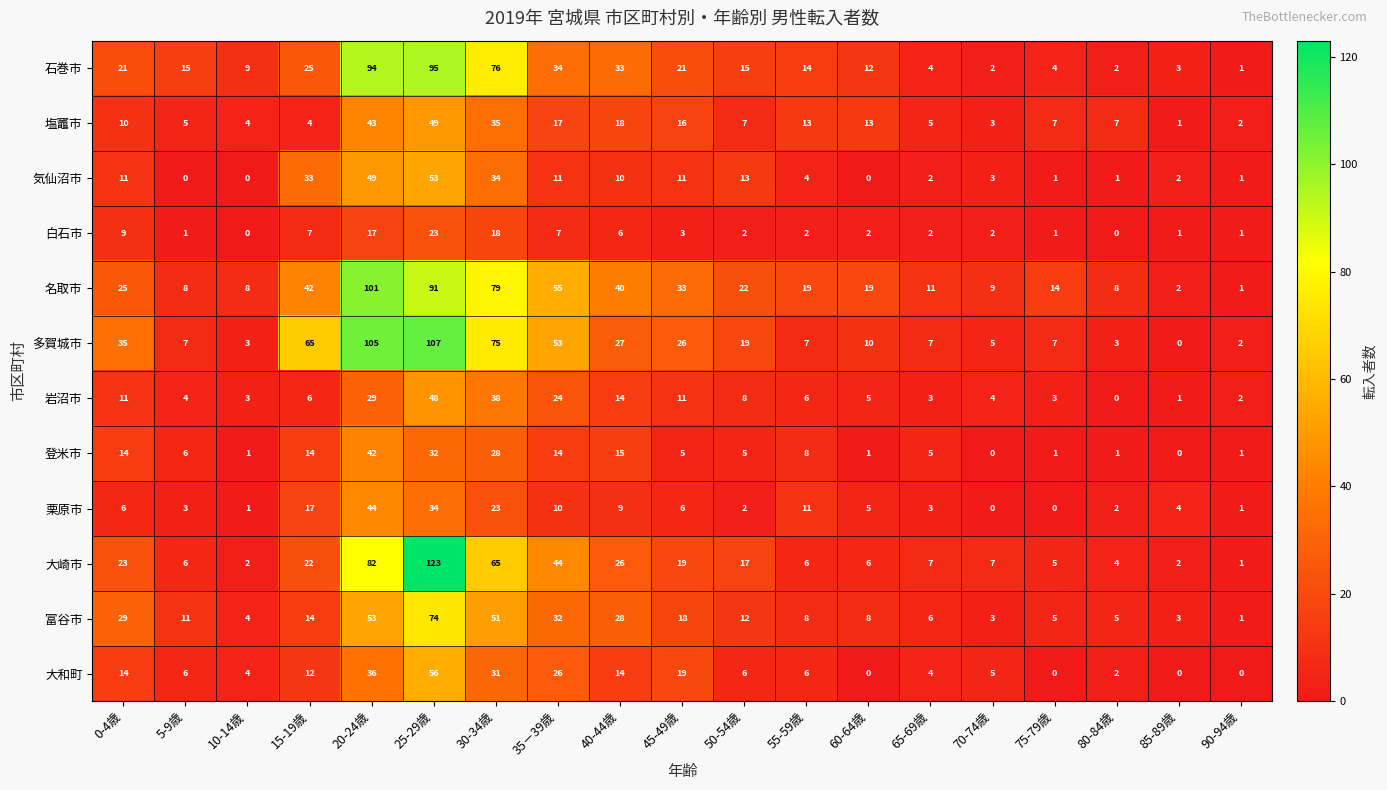

Is it true that 白石市 equals 1 at 50-54歳?

False